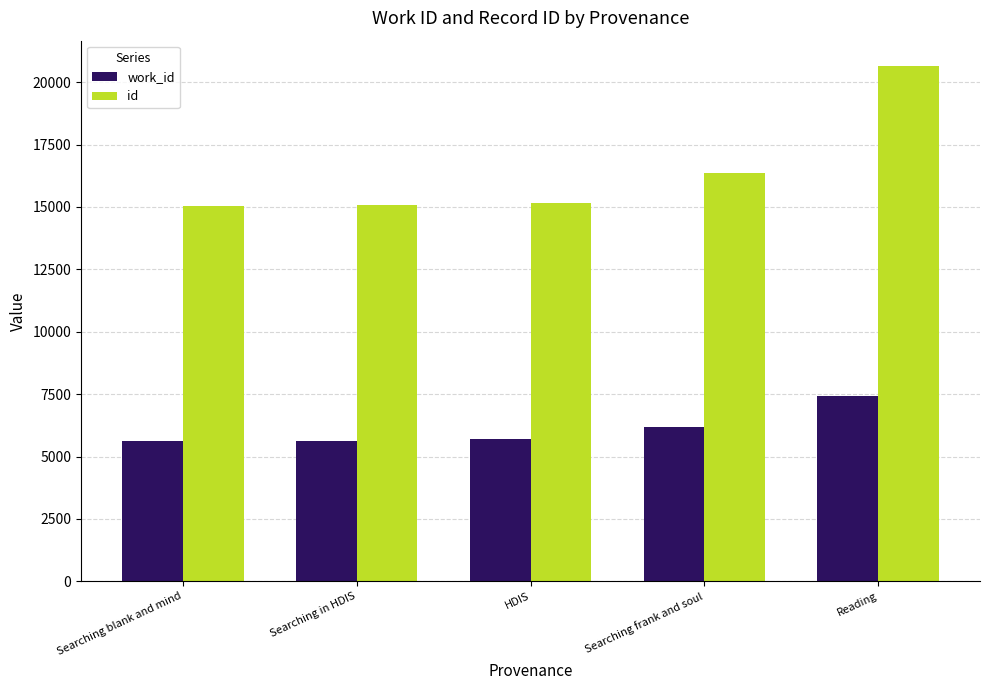

How many bars are there in each group?

2